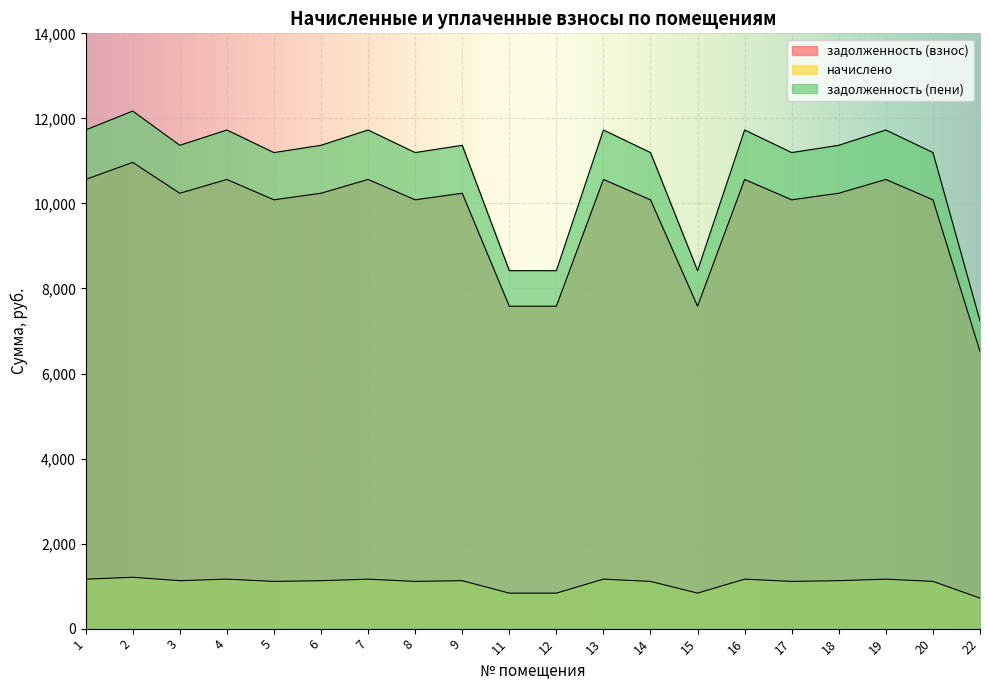

Which series has the largest total across all categories?

задолженность (пени)